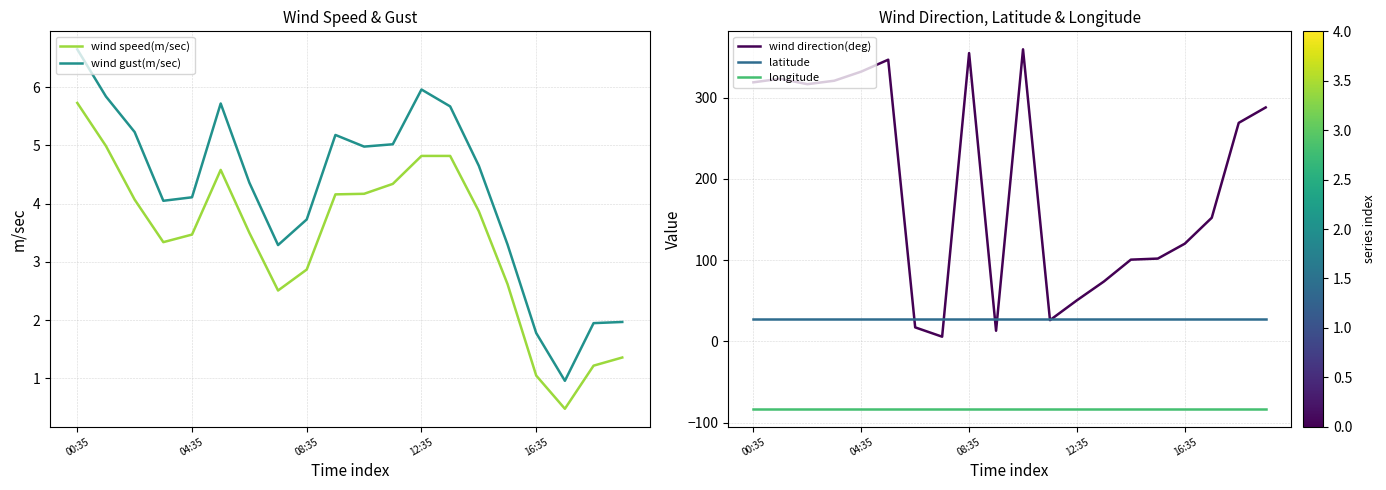

List the series in order of their peak value, highest first.

wind direction(deg), latitude, wind gust(m/sec), wind speed(m/sec), longitude